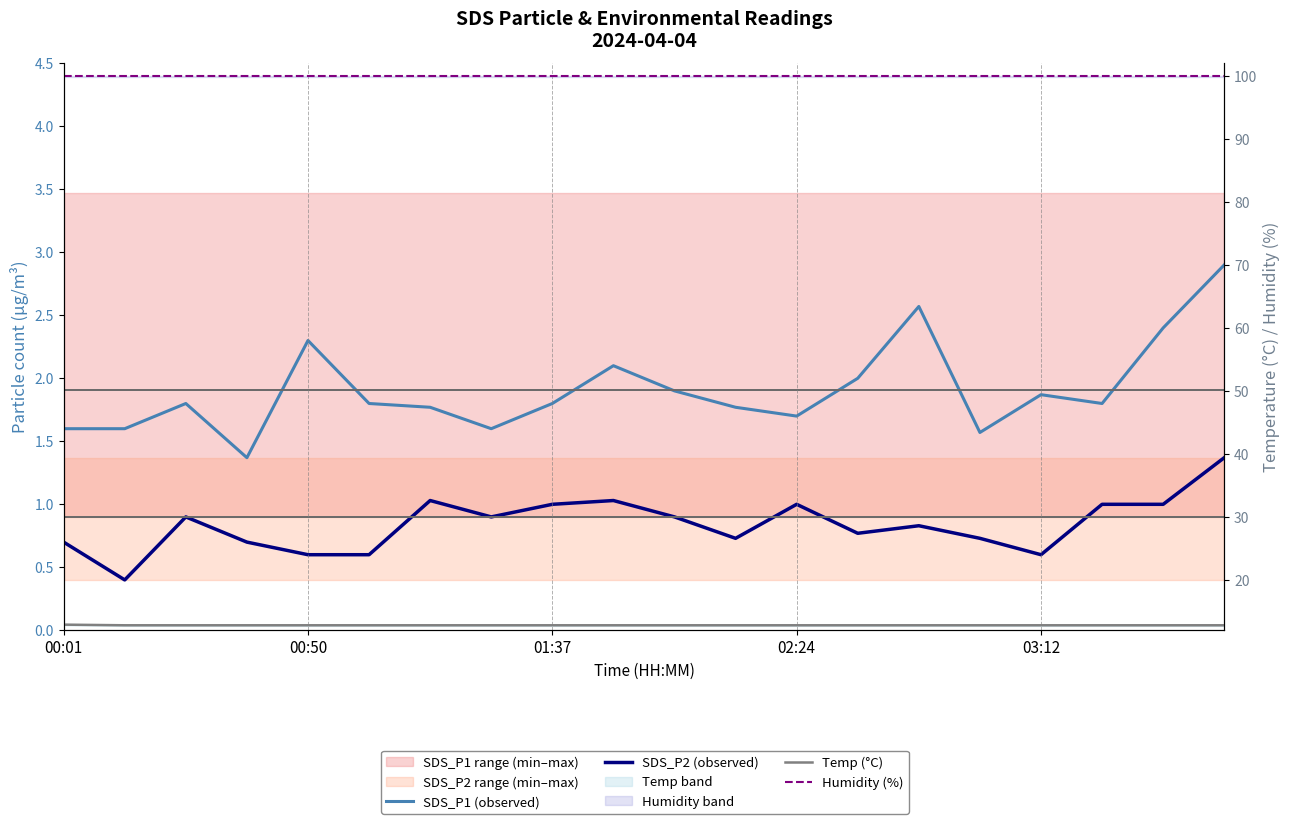

What value does the Humidity (%) series have at 02:24?

99.9